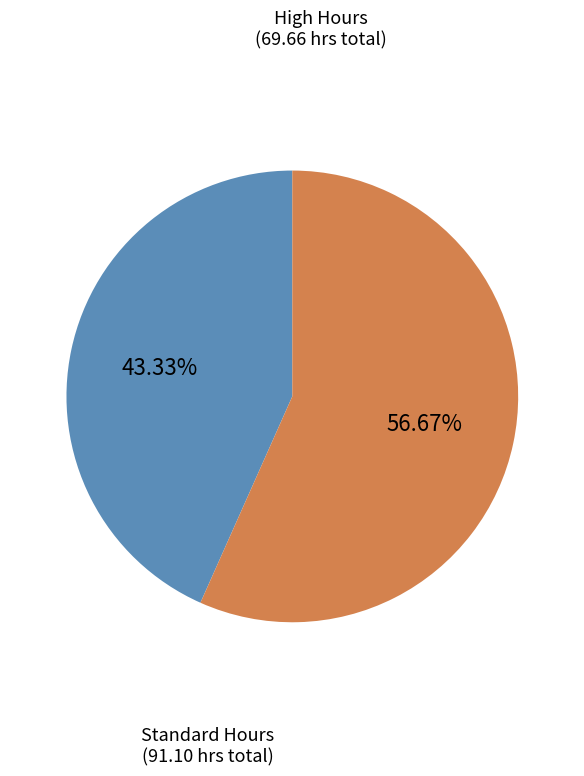

Does any single category account for the majority?

Yes